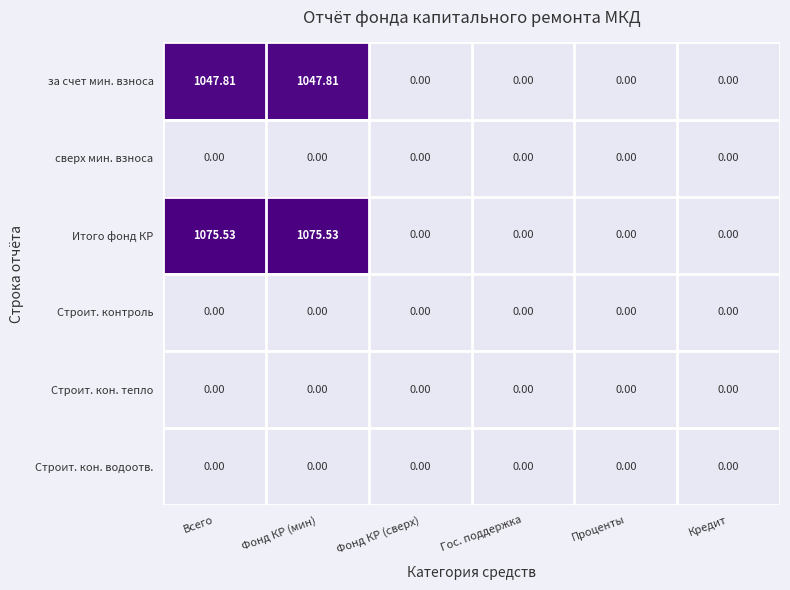

Is the value of за счет мин. взноса at Всего greater than the value of Итого фонд КР at Всего?

No